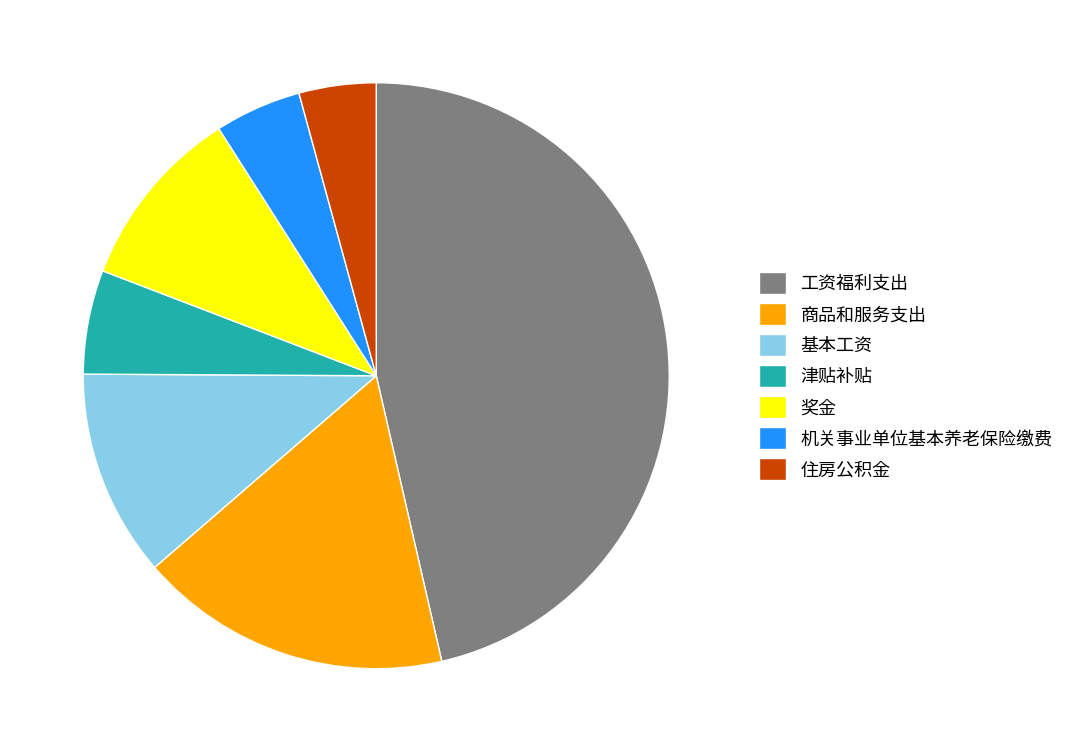

The 基本工资 slice represents 6% of the pie. True or false?

False